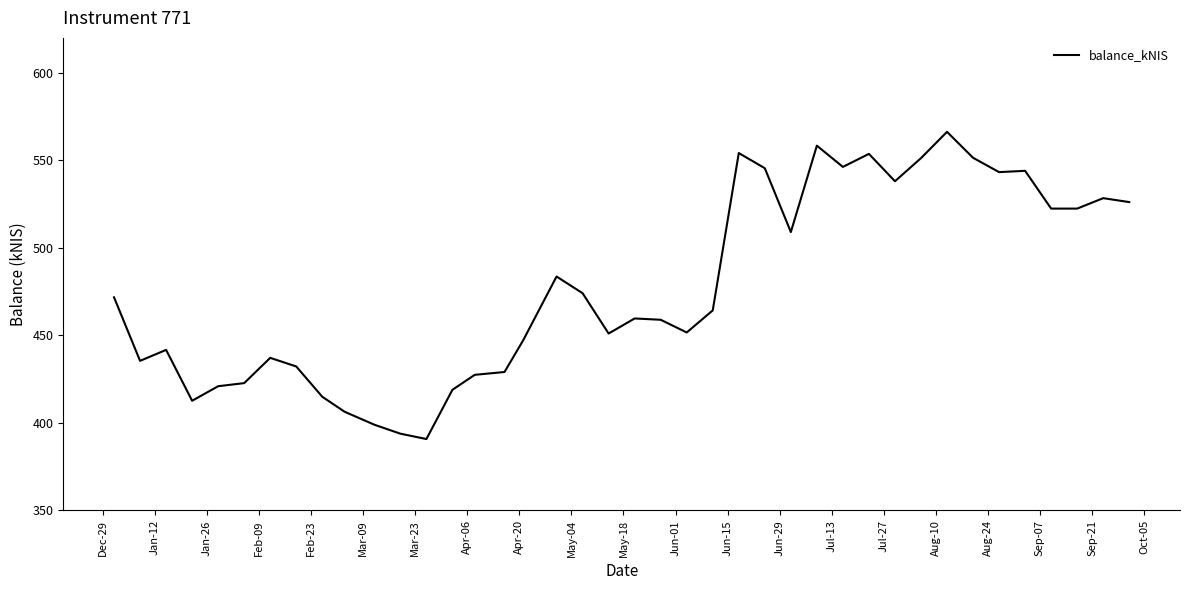

What is the difference between the maximum and minimum values?

175.5